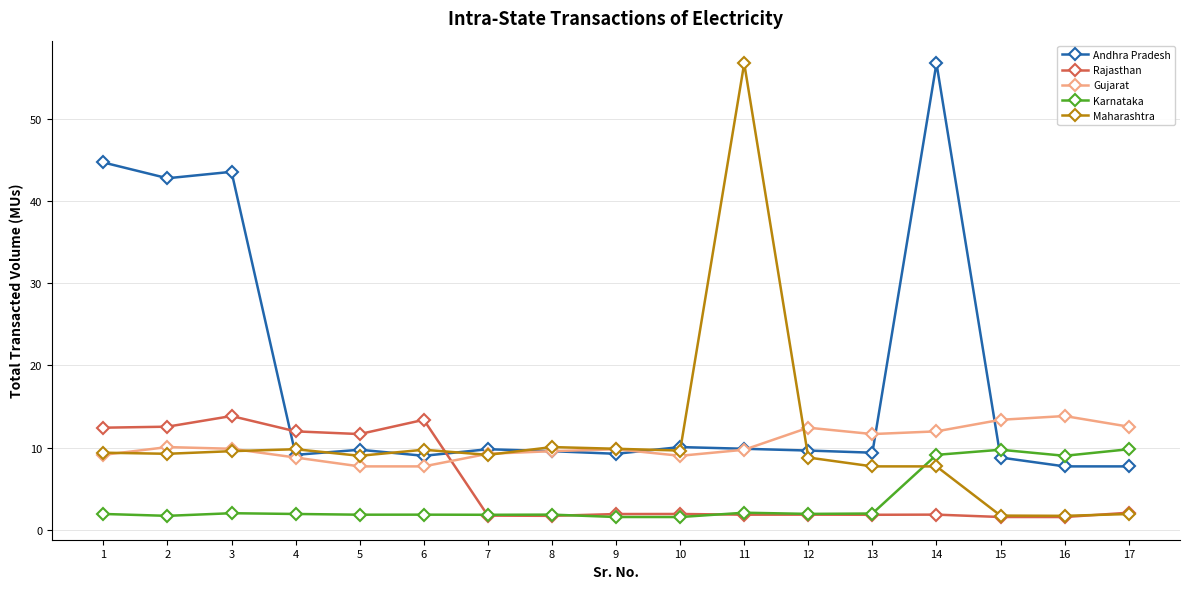

What is the difference between the Karnataka values at 15 and 6?

7.9